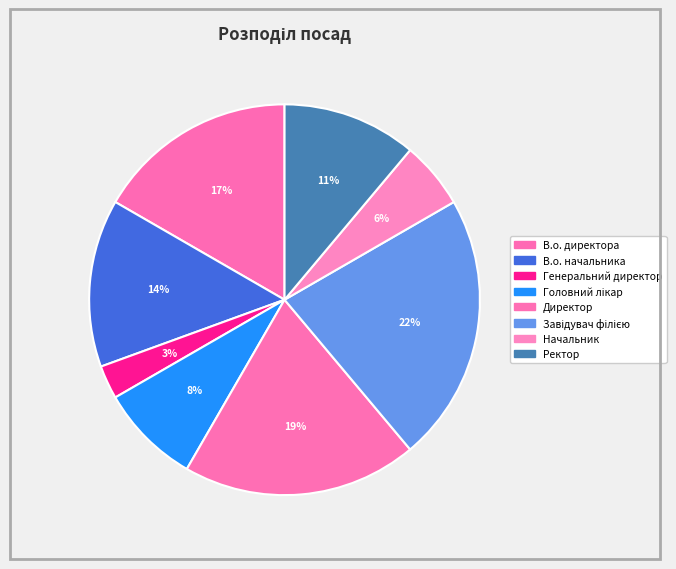

The Завідувач філією slice represents 9% of the pie. True or false?

False